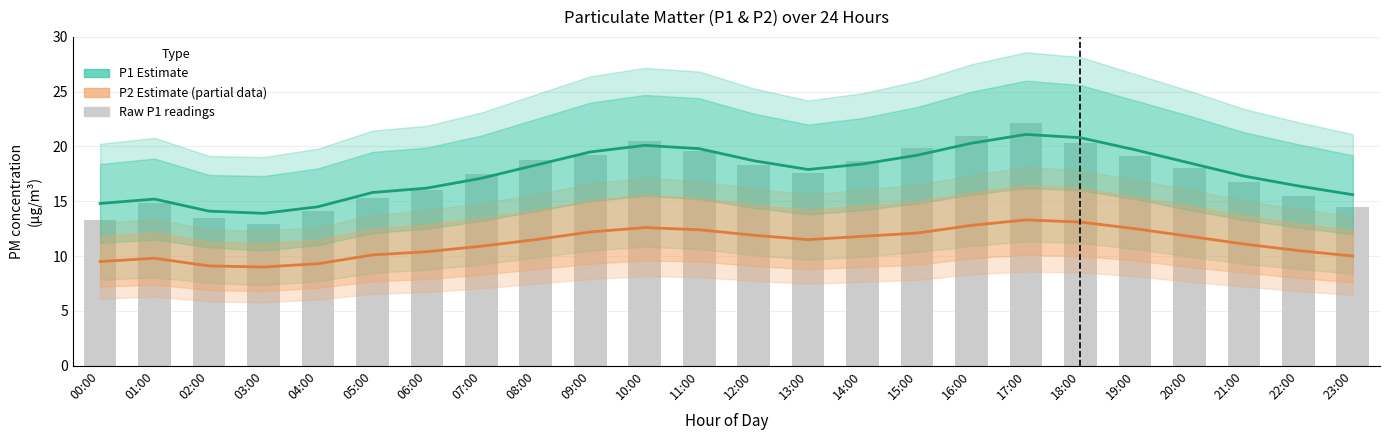

Between 01:00 and 02:00, which is larger?

01:00